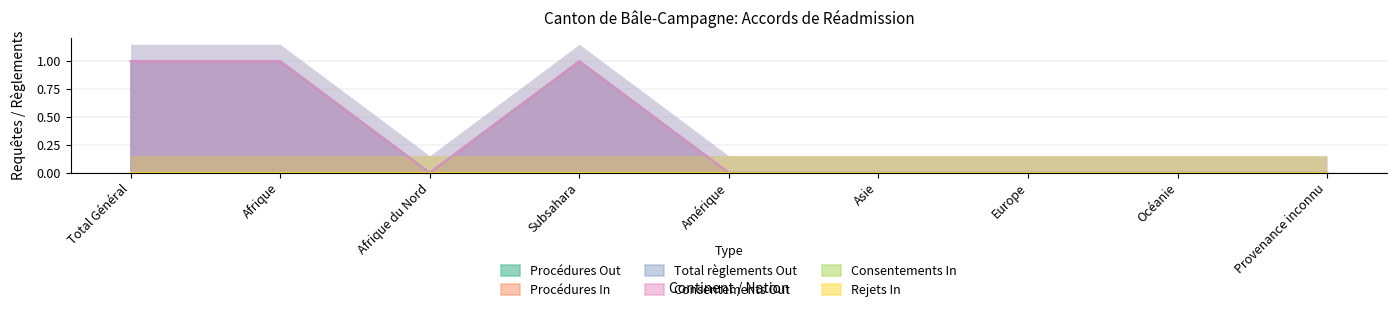

What is the label of the 8th point from the right?

Afrique